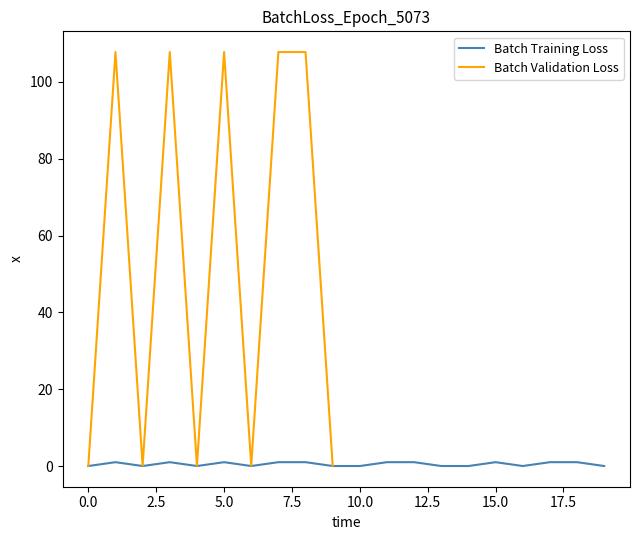

Count the number of categories in the chart.

20